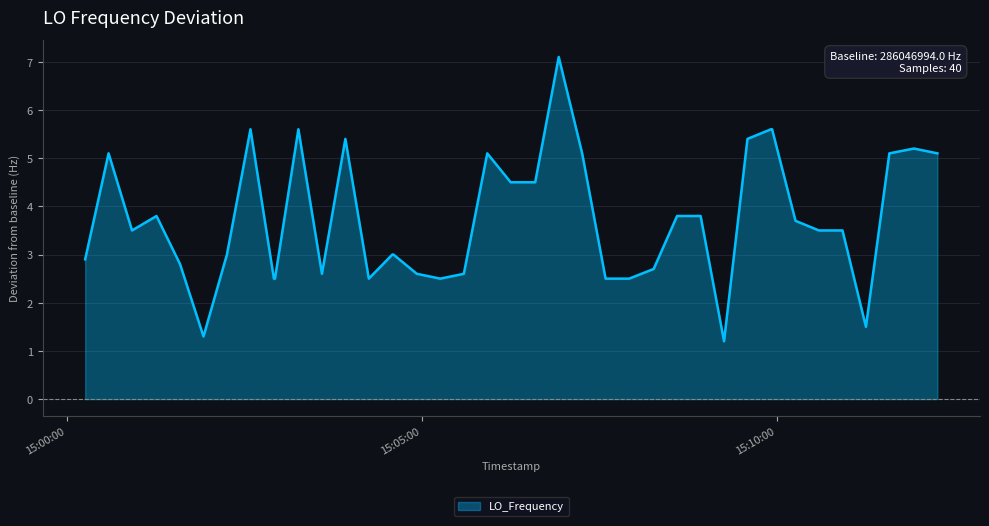

What is the smallest value displayed?

1.2